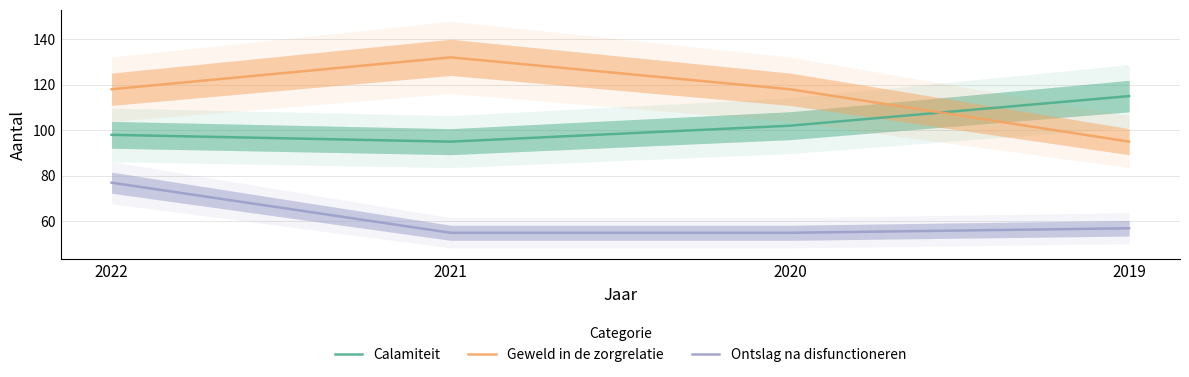

Is it true that Ontslag na disfunctioneren equals 55 at 2020?

True